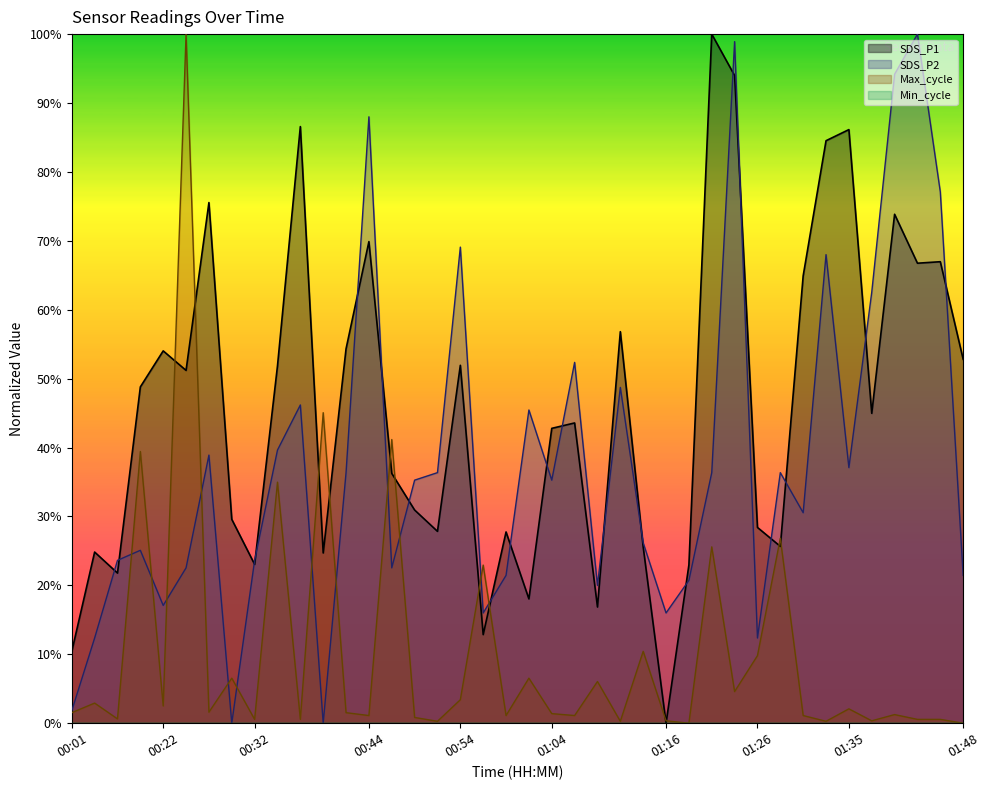

What is the spread (max minus min) of values at 01:31?

63.8